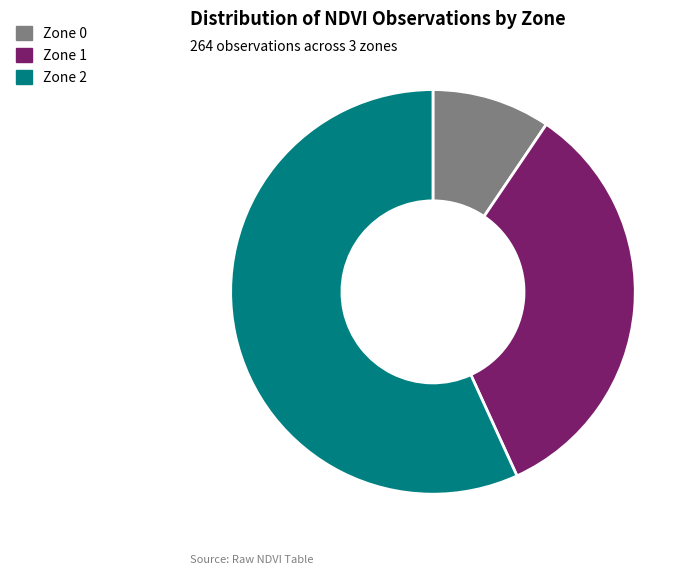

Rank the categories by value from highest to lowest.

Zone 2, Zone 1, Zone 0